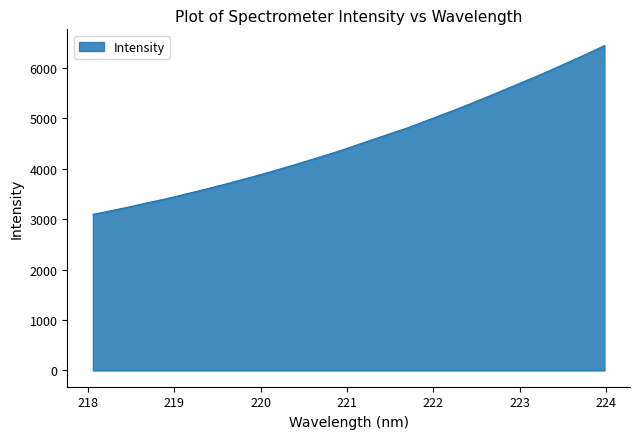

What is the difference between the maximum and minimum values?

3345.3